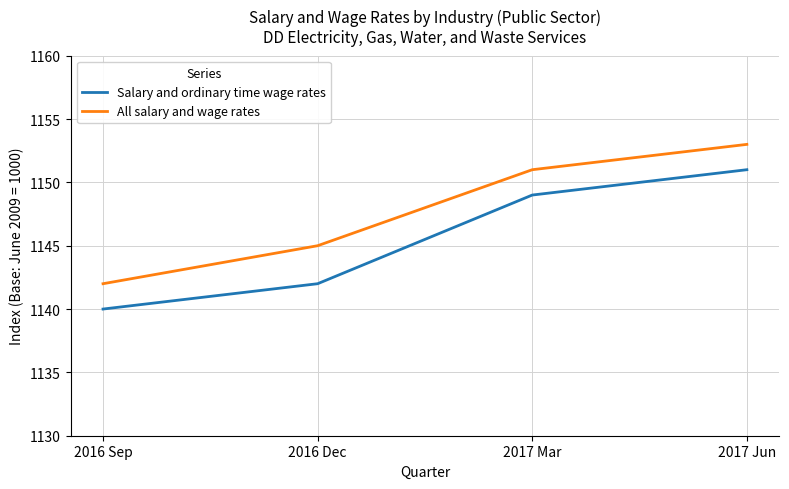

What position from the right is 2016 Dec?

3